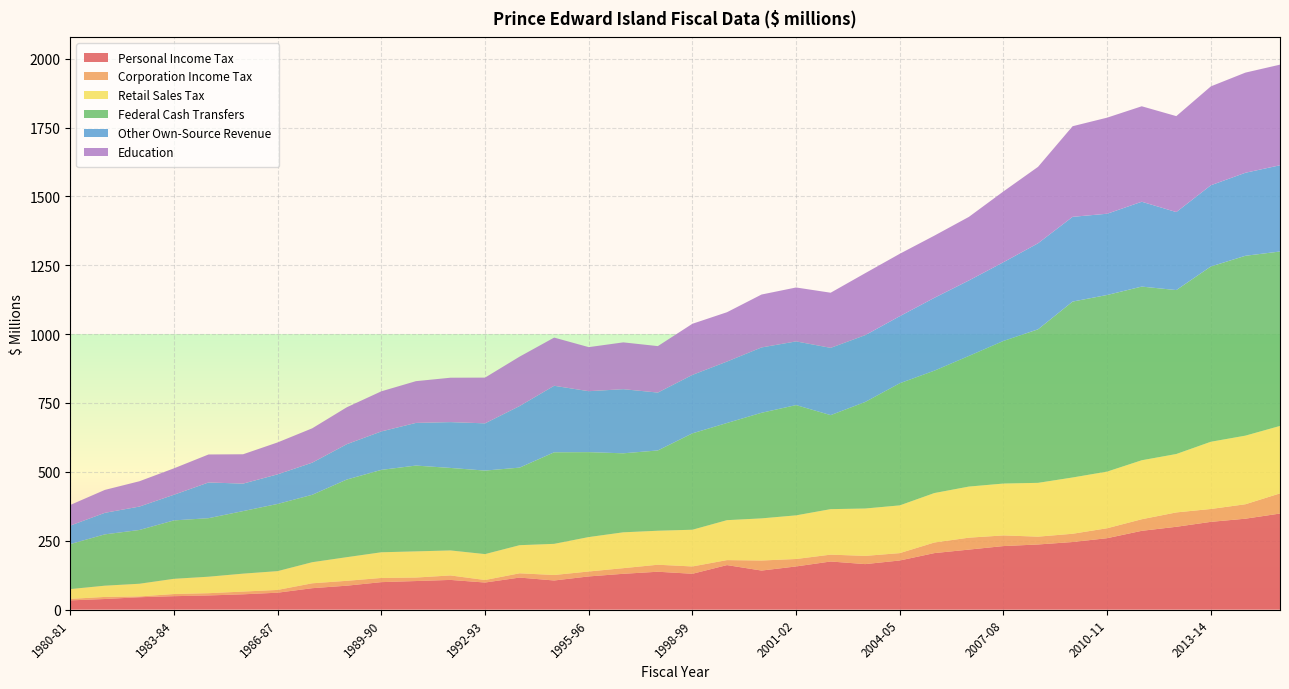

Reading left to right, transcribe all the data shown in this chart.

Personal Income Tax: 33.2	38.1	44.6	48.4	51.0	55.2	61.1	77.4	86.5	99.4	103.4	107.4	97.9	116.0	105.4	120.1	129.7	137.2	129.7	161.3	141.4	156.4	174.4	164.9	178.0	204.8	217.6	230.4	236.1	245.1	259.1	285.8	300.4	318.3	329.8	348.5
Corporation Income Tax: 5.4	7.5	2.9	7.8	8.2	9.9	10.1	17.7	17.6	15.2	12.7	16.2	9.2	15.5	19.9	17.9	20.4	25.4	26.6	18.2	36.5	27.0	24.9	29.8	26.7	38.5	43.3	38.7	28.4	30.0	36.1	42.1	52.2	46.8	52.5	73.2
Retail Sales Tax: 35.6	40.9	46.1	55.3	59.9	65.2	68.3	76.6	85.9	93.3	95.1	90.8	94.1	102.1	113.2	125.0	130.2	123.5	133.4	145.0	153.0	158.5	165.2	172.1	173.4	179.6	185.6	188.4	195.4	204.4	205.7	214.1	212.1	244.1	249.1	244.9
Federal Cash Transfers: 163.5	186.3	195.2	212.1	212.5	227.1	244.0	244.8	281.9	299.2	311.6	299.6	303.3	281.7	332.4	308.4	286.9	291.5	350.0	352.9	383.5	400.5	341.4	387.0	443.5	444.4	474.4	517.9	557.6	638.8	641.4	630.7	595.4	636.6	653.2	633.4
Other Own-Source Revenue: 67.1	78.2	85.0	93.2	129.7	99.8	107.5	116.6	128.4	139.7	154.9	166.4	171.5	223.6	241.6	221.4	232.9	210.2	212.3	223.0	237.2	231.2	244.3	242.6	243.6	264.5	274.1	285.9	312.4	307.7	295.0	308.1	283.2	294.9	301.5	313.2
Education: 75.0	83.2	91.9	95.9	101.7	106.6	115.9	124.8	134.1	145.7	151.6	161.3	166.1	179.4	175.0	160.0	170.0	168.8	185.7	179.2	192.2	195.8	200.3	225.1	226.6	225.8	230.9	257.1	277.6	329.0	348.9	346.7	348.5	359.1	363.7	365.4